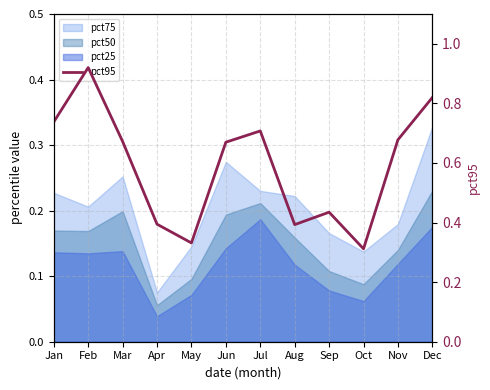

Reading right to left, extract all data points from this chart.

Dec=0.8	Nov=0.7	Oct=0.3	Sep=0.4	Aug=0.4	Jul=0.7	Jun=0.7	May=0.3	Apr=0.4	Mar=0.7	Feb=0.9	Jan=0.7